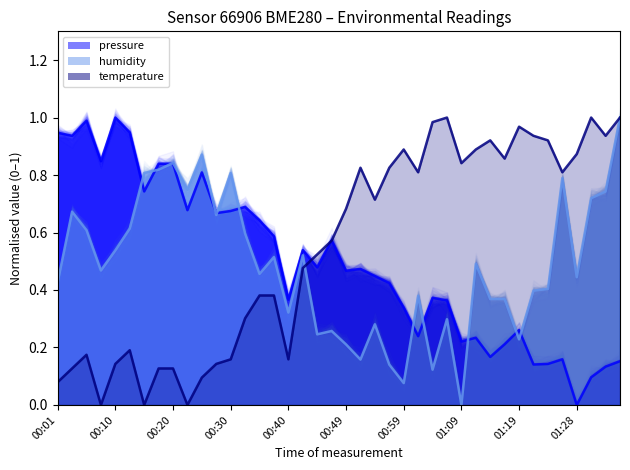

Count the number of categories in the chart.

40